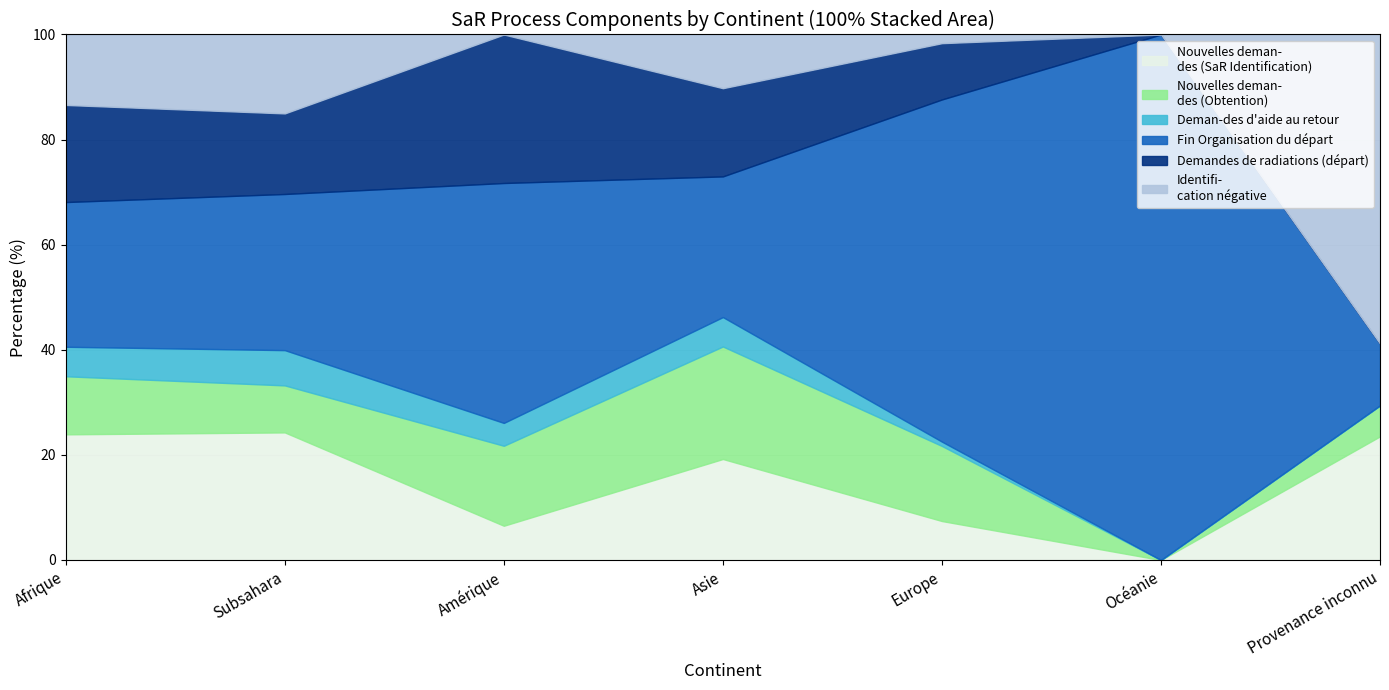

Is the value of Fin Organisation du départ at Asie greater than the value of Deman-des d'aide au retour at Subsahara?

Yes